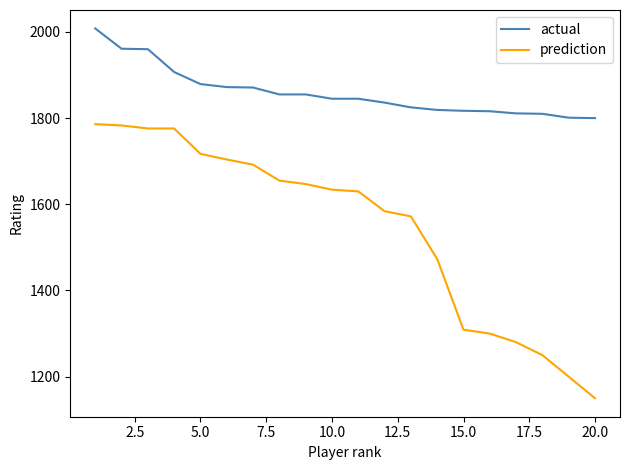

List the series in order of their overall mean, lowest first.

prediction, actual